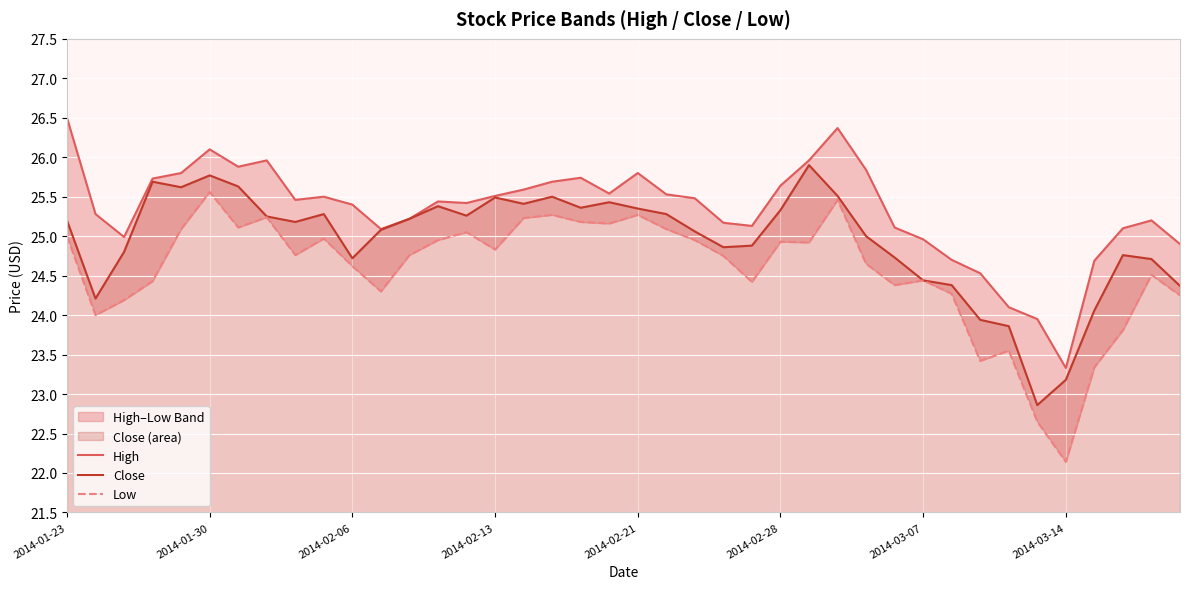

In High, how many points are lower than both neighbors (excluding endpoints)?

8